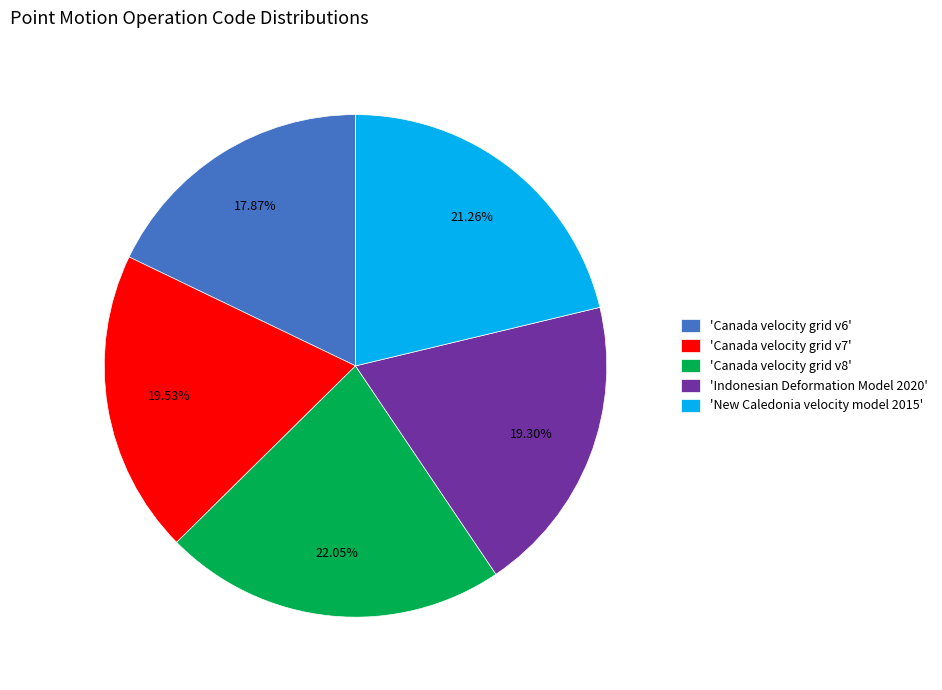

Is the sum of 'New Caledonia velocity model 2015' and 'Indonesian Deformation Model 2020' greater than half?

No